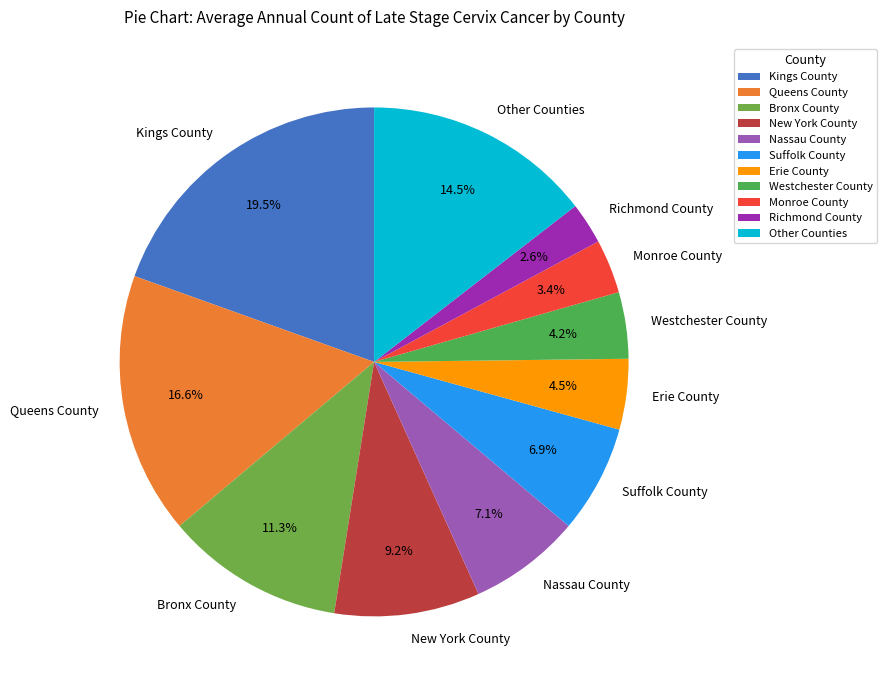

Combined, what portion of the pie is Nassau County and Suffolk County?

14.0%